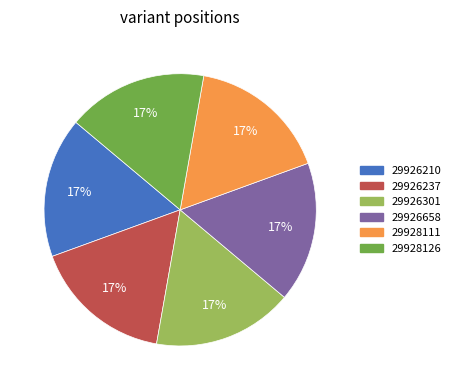

To the nearest percent, what portion does 29926658 represent?

17%